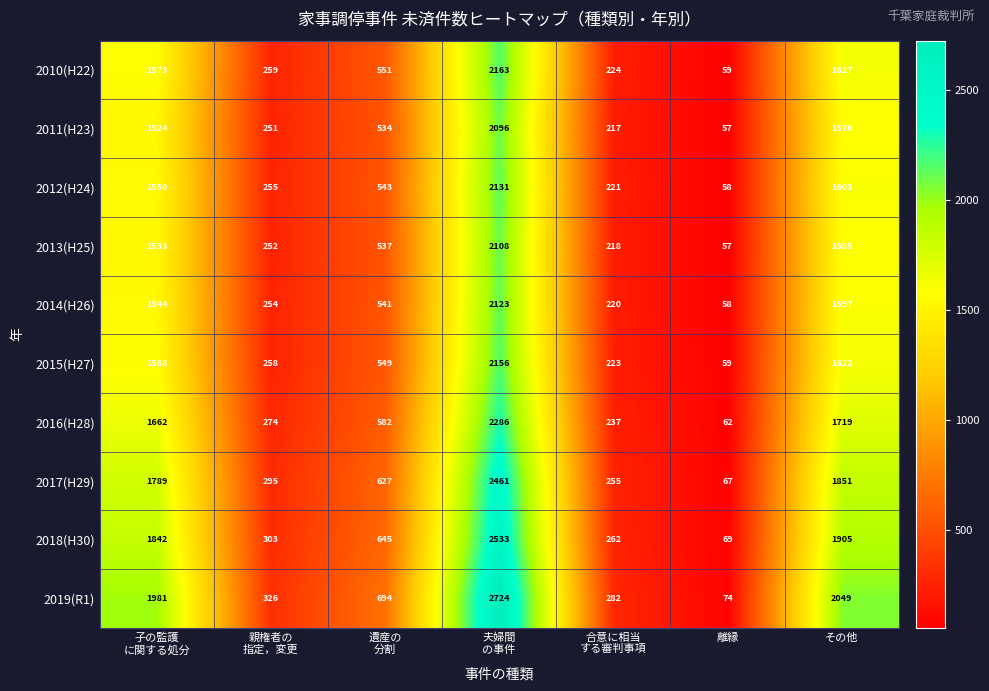

Which label corresponds to the smallest value in the chart?

離縁